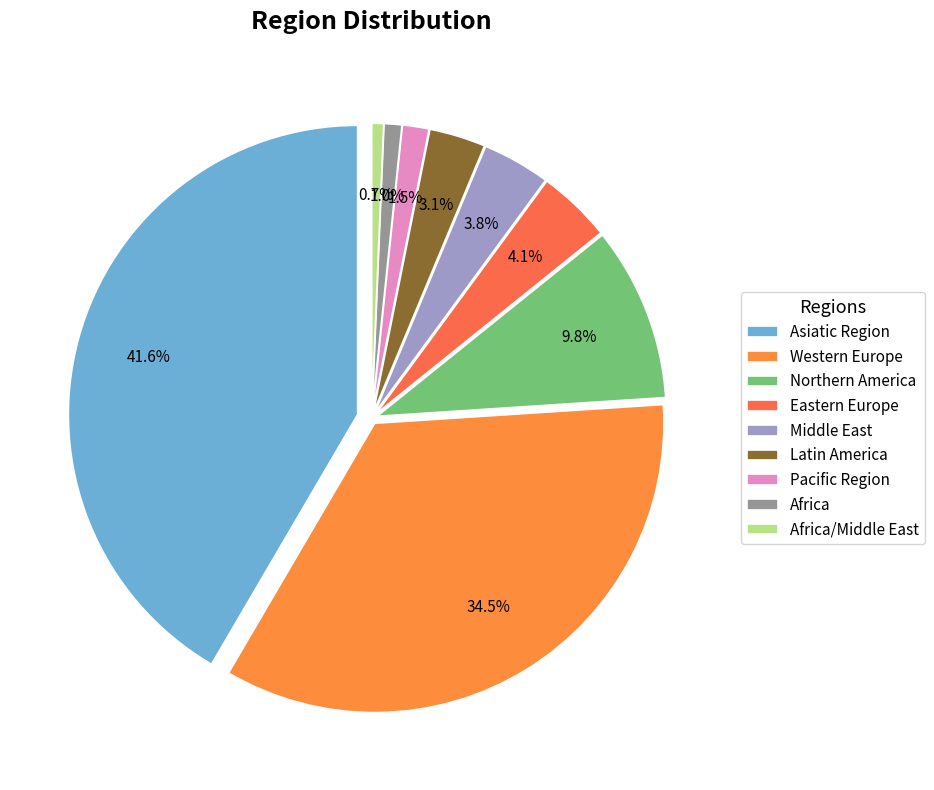

What percentage is the Africa slice, to the nearest percent?

1%